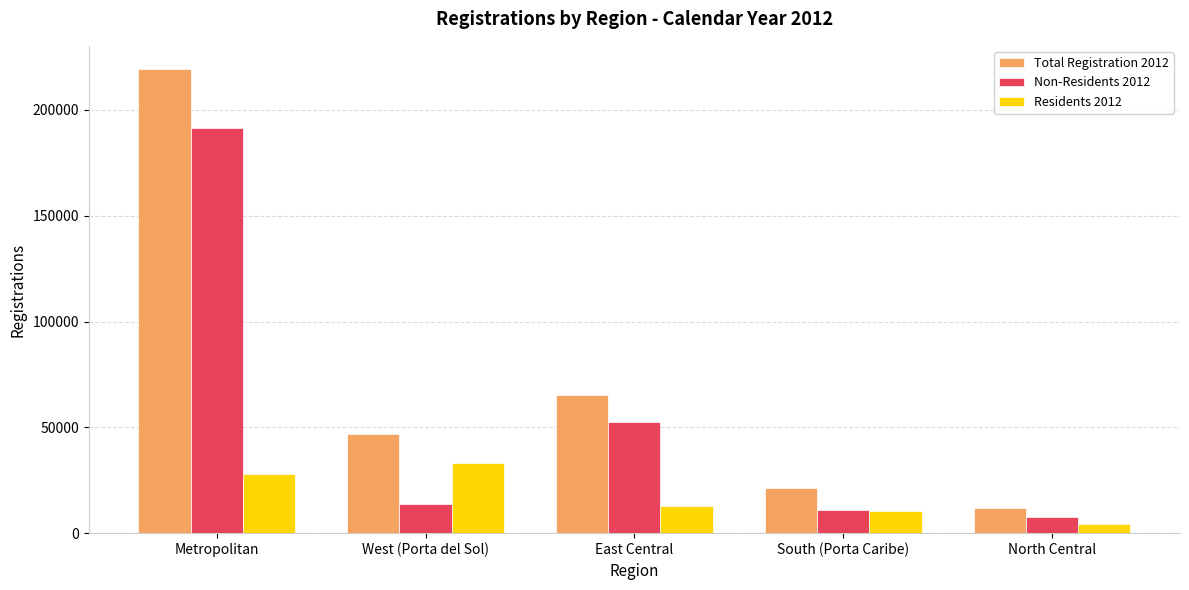

List the series in order of their peak value, lowest first.

Residents 2012, Non-Residents 2012, Total Registration 2012